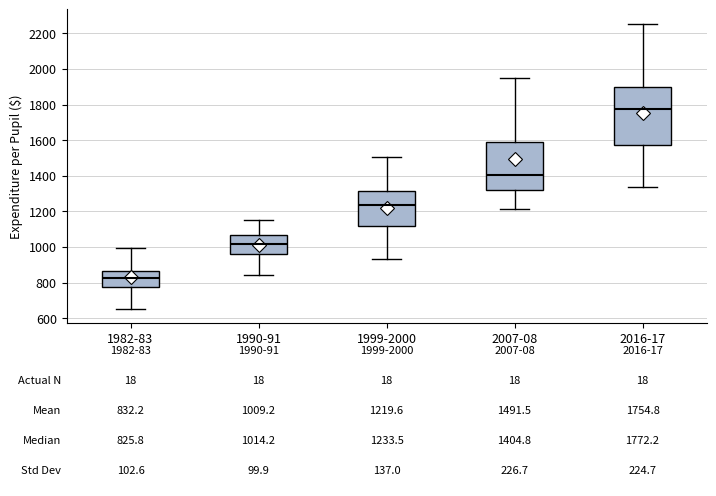

Which box's median line is the lowest?

1982-83